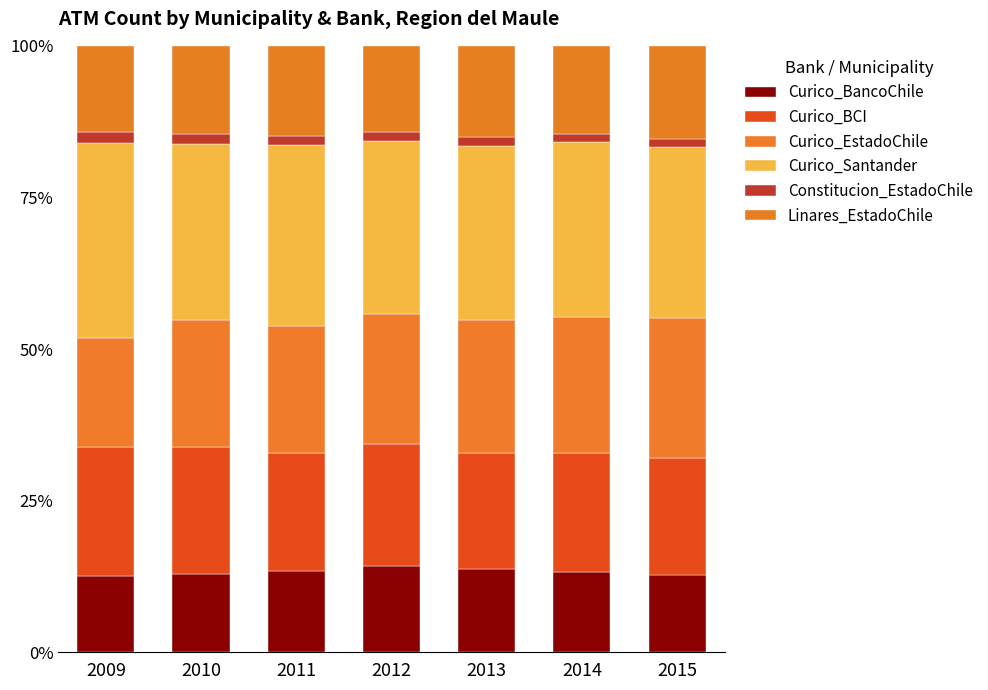

Is it true that Curico_BancoChile equals 18.2 at 2009?

False